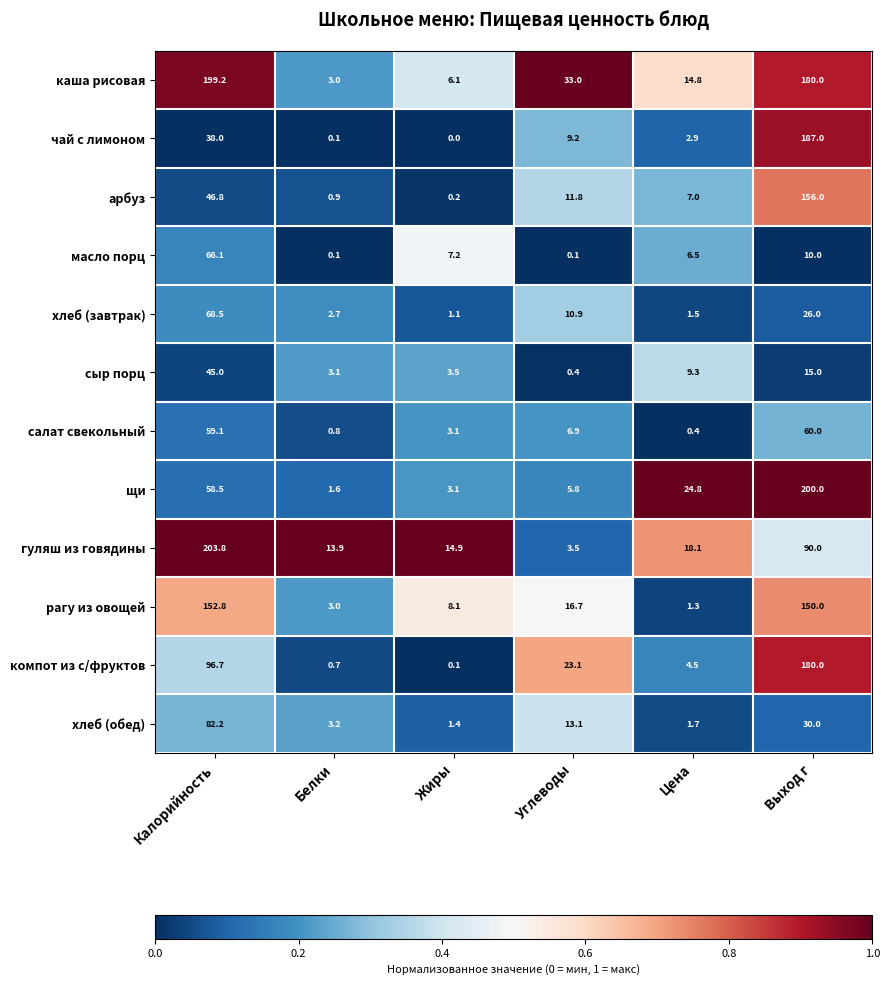

What is the difference between the maximum and minimum values in the каша рисовая series?

196.2